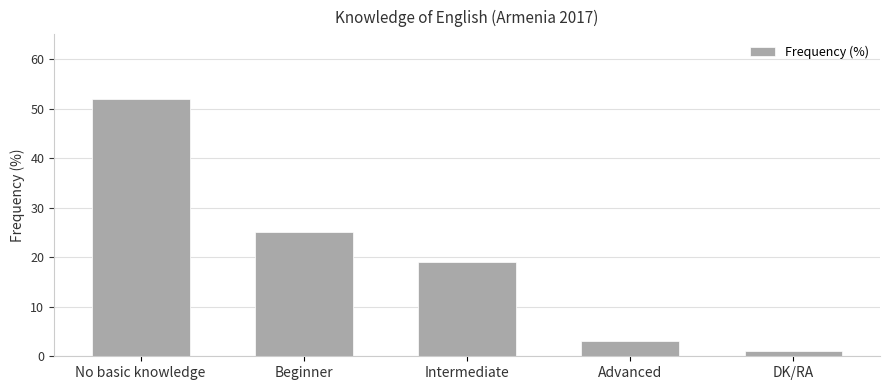

Between DK/RA and Beginner, which is larger?

Beginner